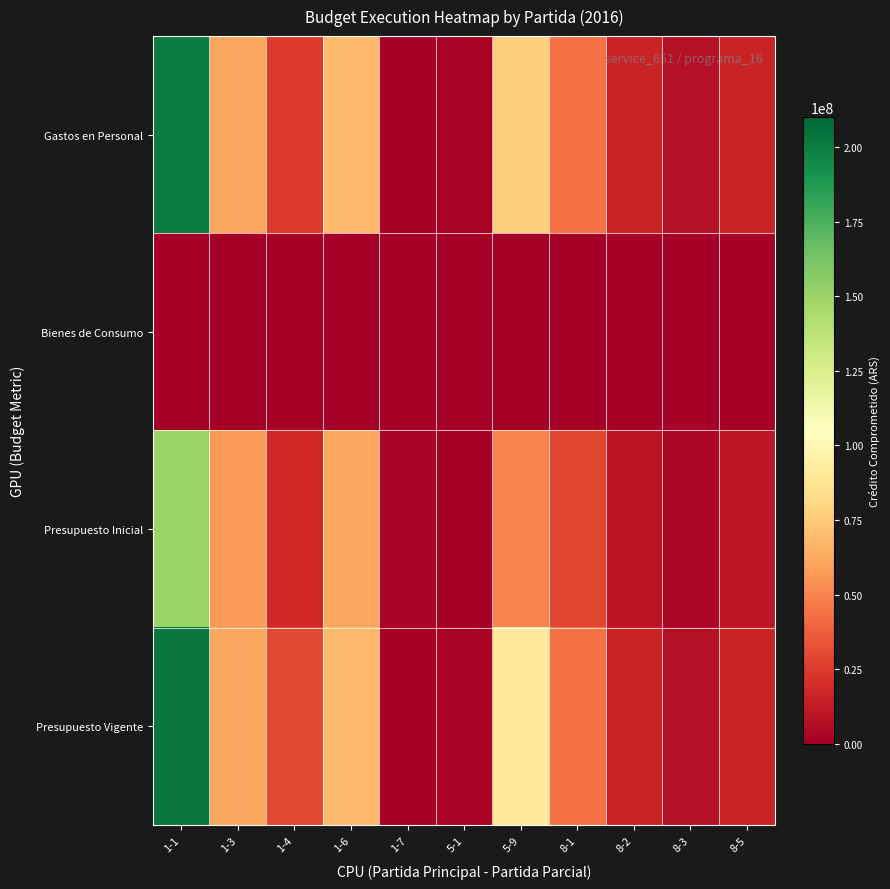

Rank the series by their maximum value, from lowest to highest.

Bienes de Consumo, Presupuesto Inicial, Gastos en Personal, Presupuesto Vigente